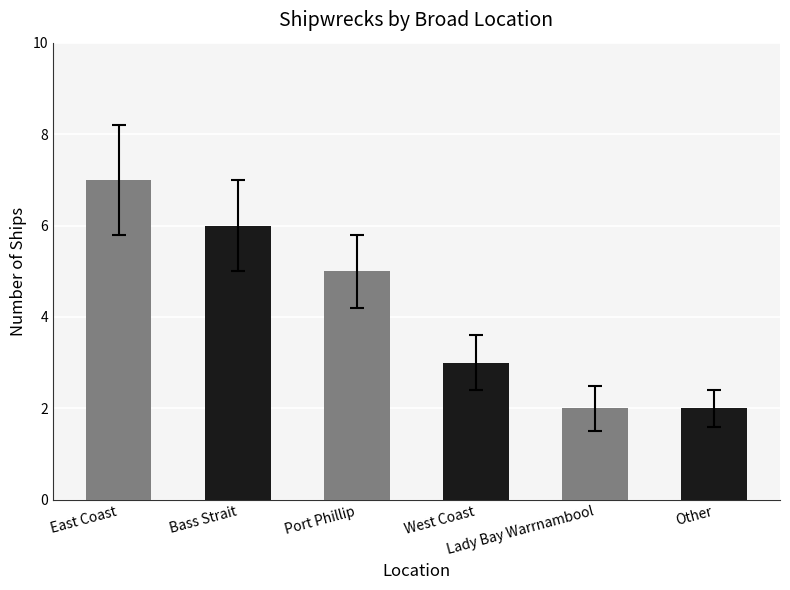

What is the sum of all values?

25